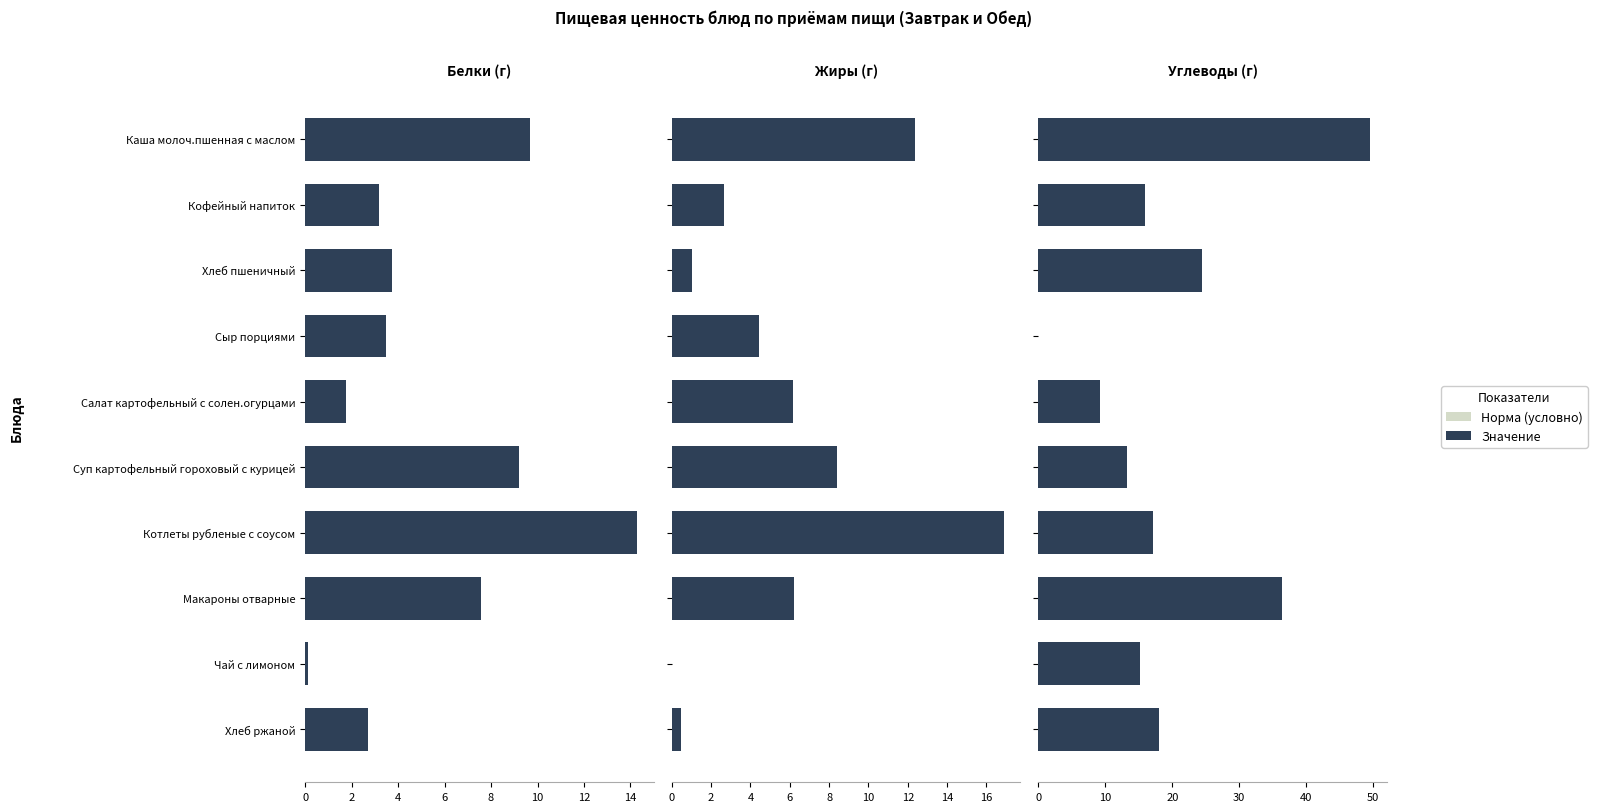

Is it true that the value at Чай с лимоном is 7.3?

False